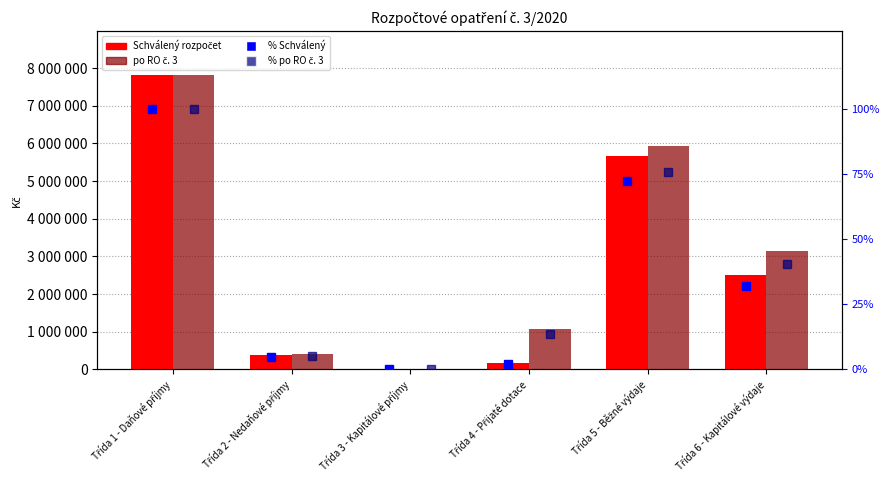

Does the chart contain stacked bars?

No